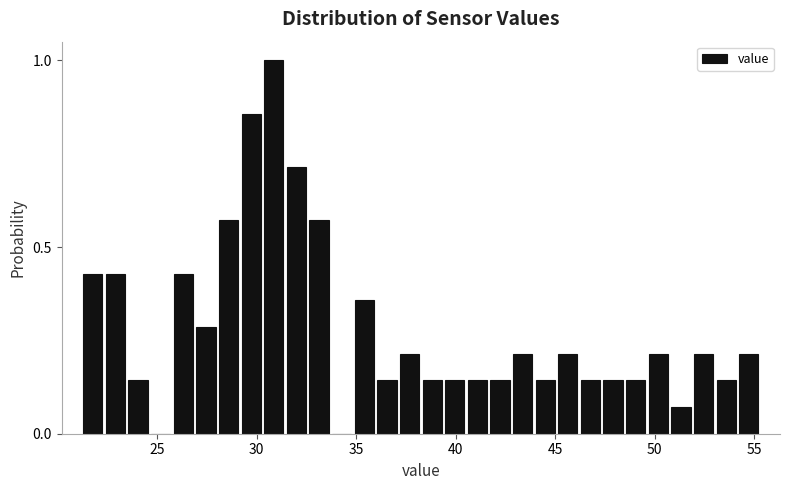

Around what value on the x-axis is the tallest bar? Give the approximate position of its centre, as read against the axis.

31.0